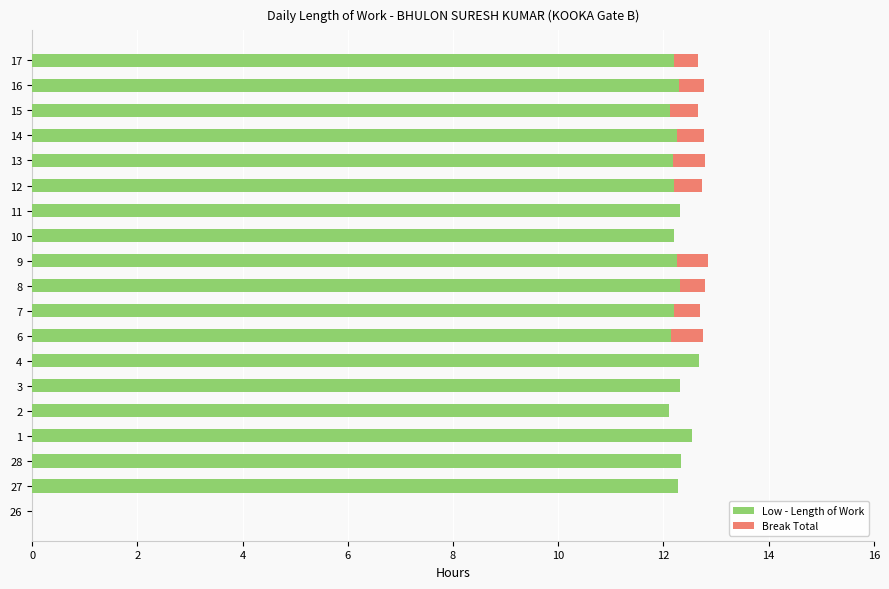

How many distinct data groups are displayed?

2